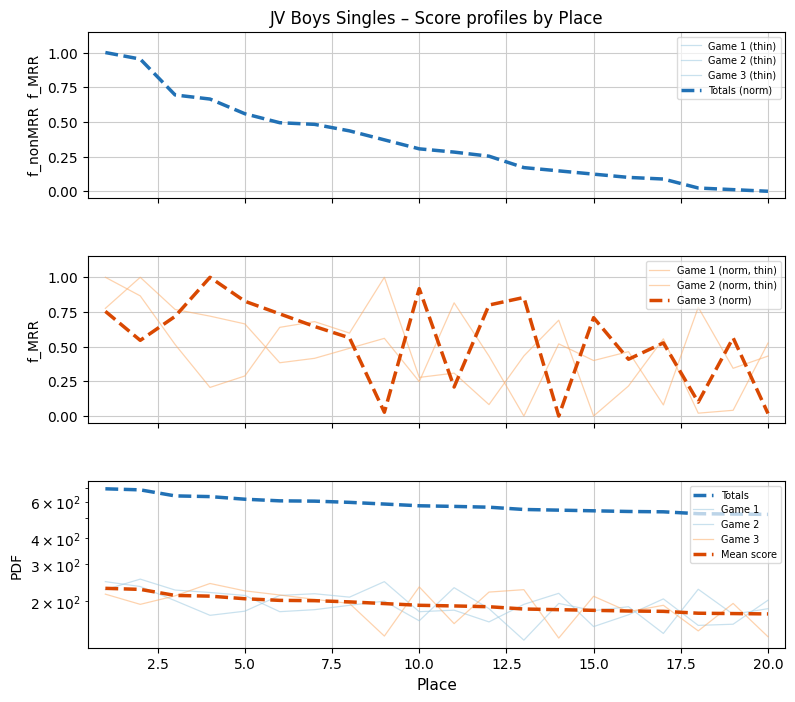

List the labels in order of Totals value, smallest first.

20, 19, 18, 17, 16, 15, 14, 13, 12, 11, 10, 9, 8, 7, 6, 5, 4, 3, 2, 1